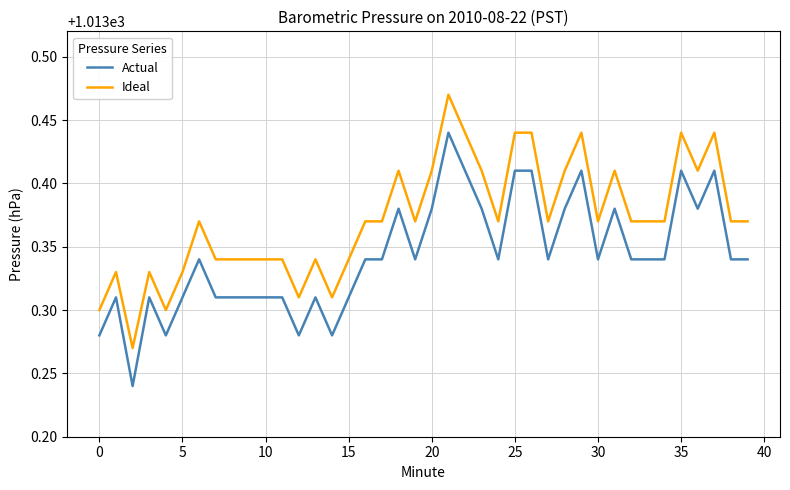

At how many categories does at least one series exceed 1013?

40